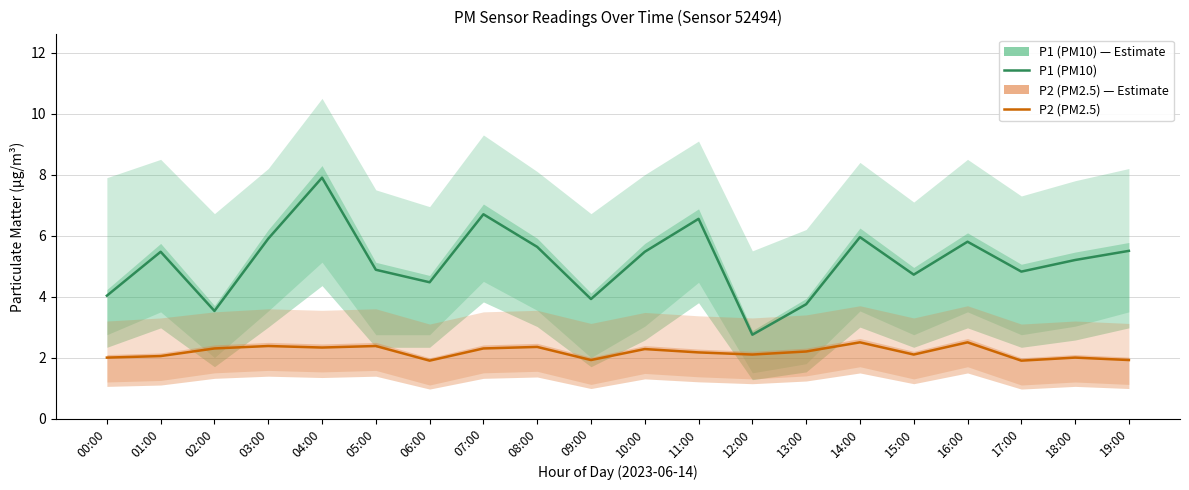

What is the difference between the highest and lowest values at 17:00?

2.9